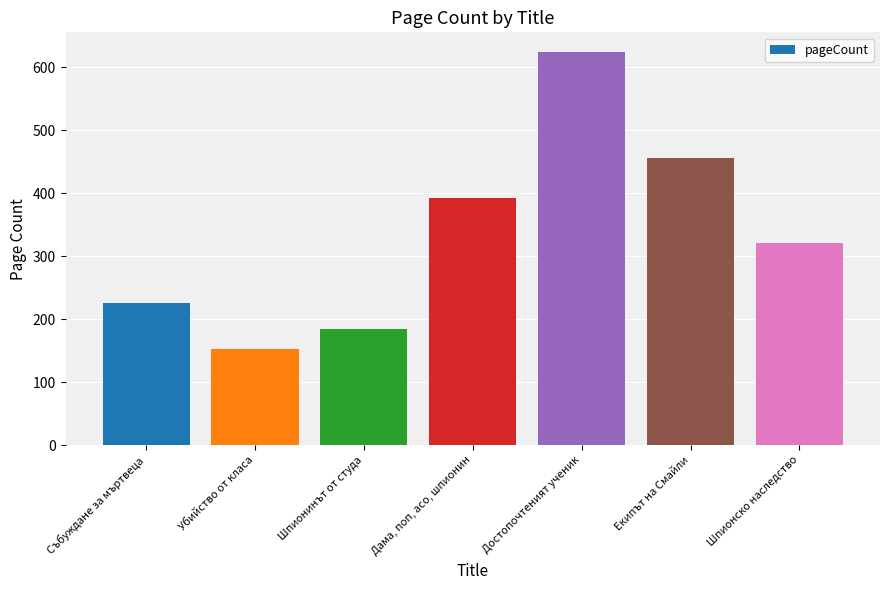

Reading left to right, transcribe all the data shown in this chart.

Събуждане за мъртвеца=226	Убийство от класа=152	Шпионинът от студа=184	Дама, поп, асо, шпионин=392	Достопочтеният ученик=624	Екипът на Смайли=456	Шпионско наследство=320